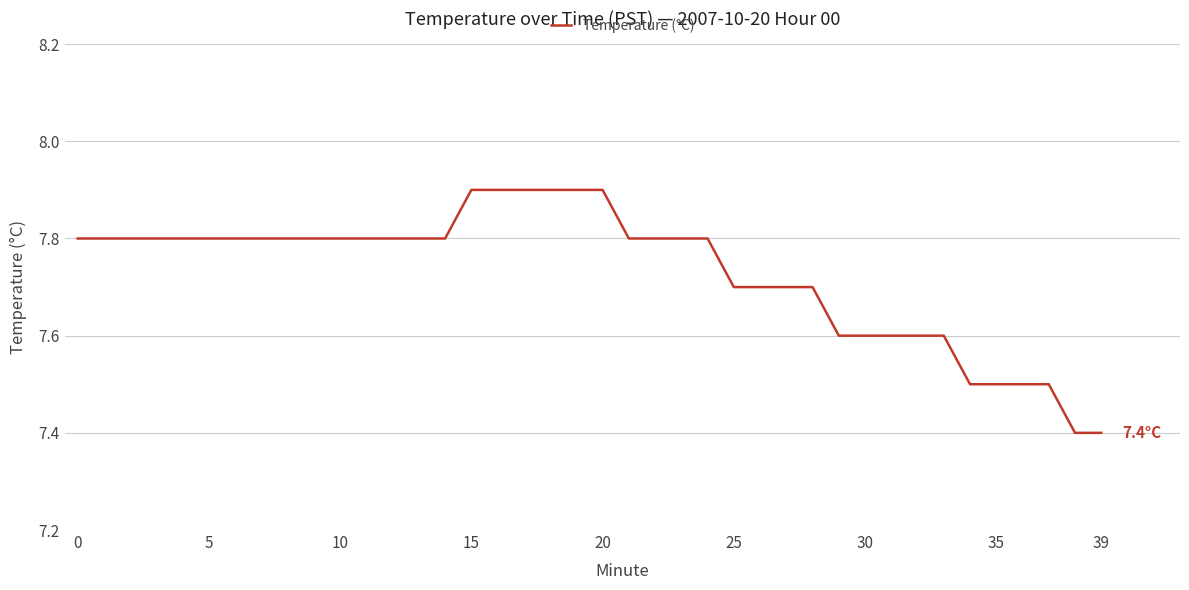

What is the maximum value shown in the chart?

7.9